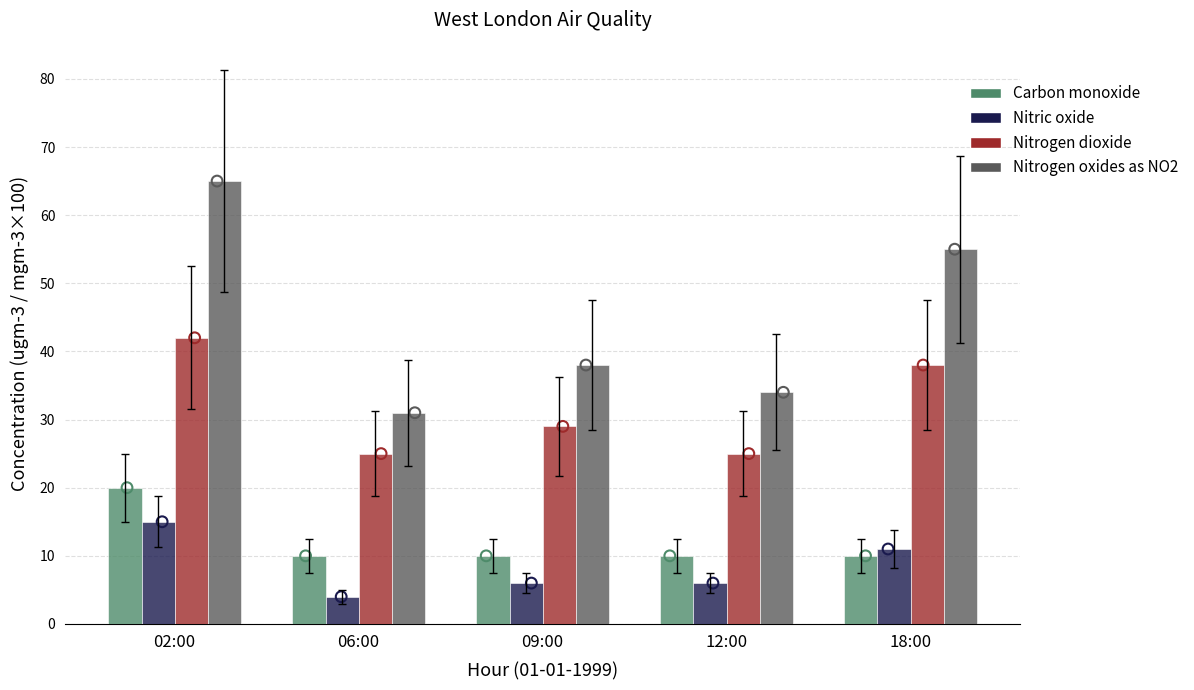

What are all the series names shown in the legend?

Carbon monoxide, Nitric oxide, Nitrogen dioxide, Nitrogen oxides as NO2